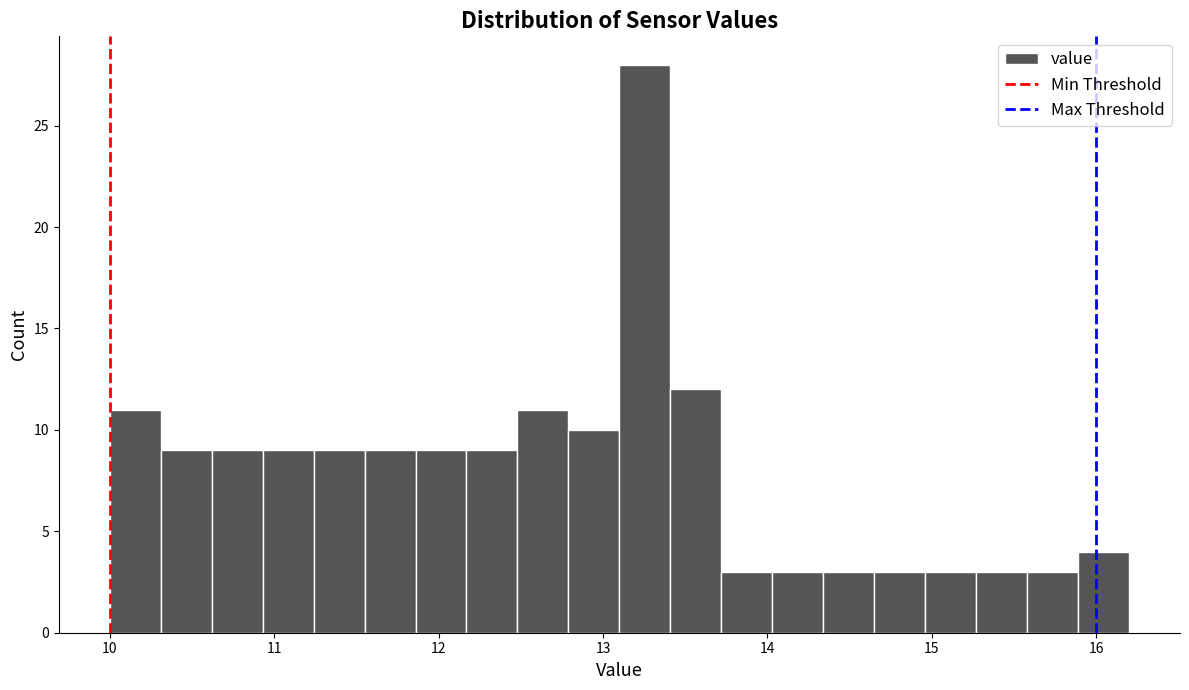

Read against the x-axis, roughly where is the centre of the tallest bar?

13.3